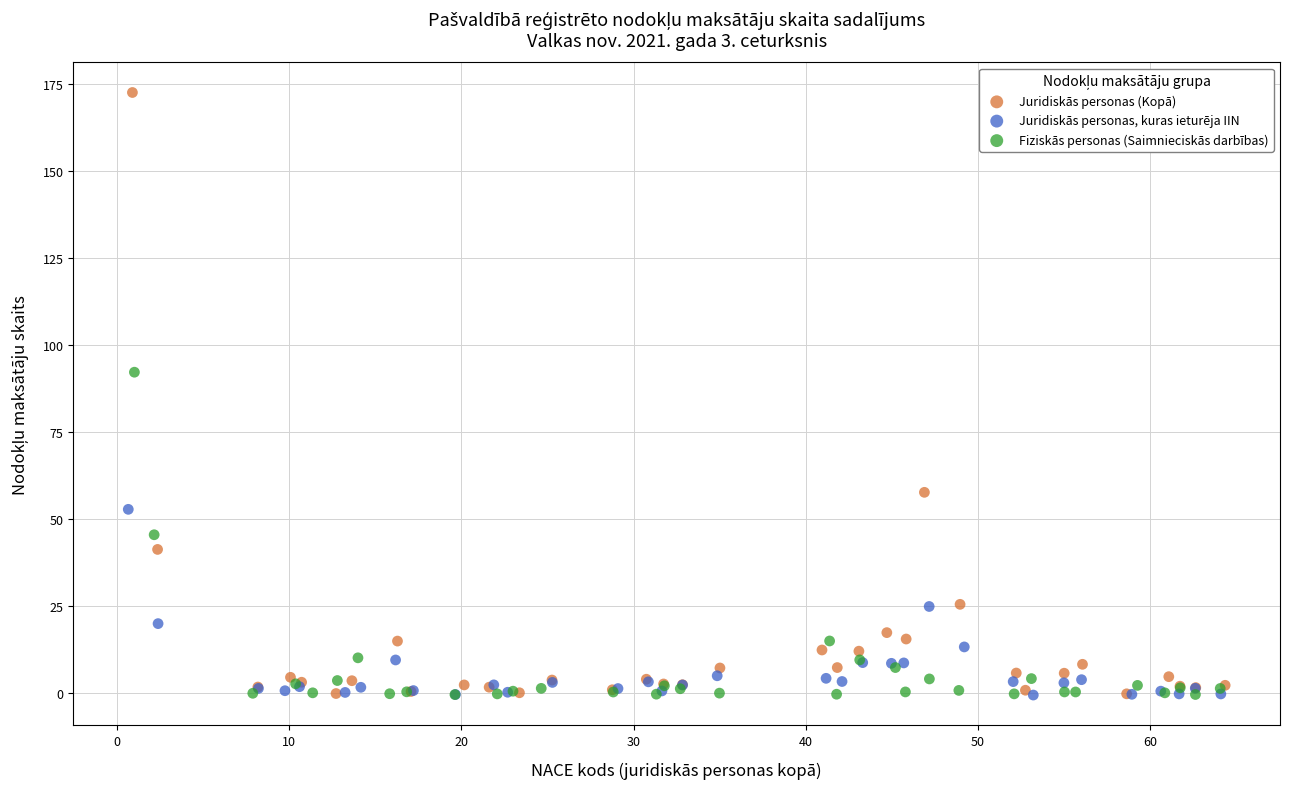

What are all the series names shown in the legend?

Juridiskās personas (Kopā), Juridiskās personas, kuras ieturēja IIN, Fiziskās personas (Saimnieciskās darbības)